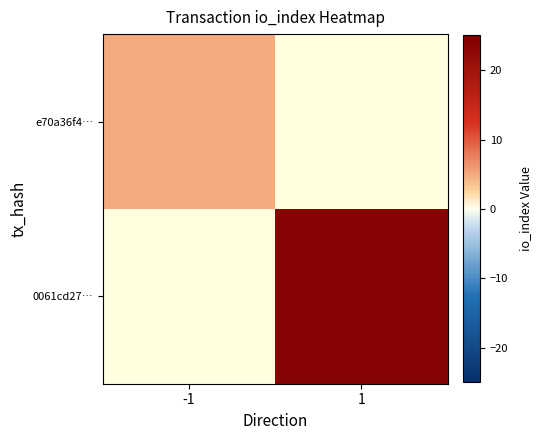

How many categories are shown in the chart?

2